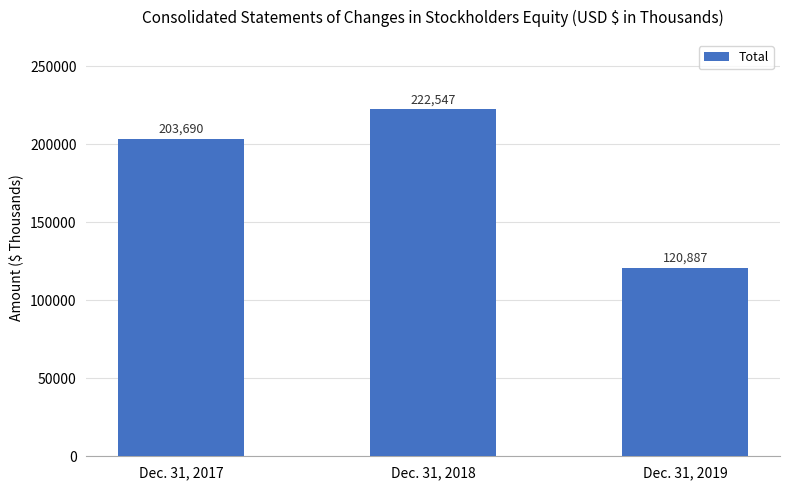

List the labels in order of value, largest first.

Dec. 31, 2018, Dec. 31, 2017, Dec. 31, 2019